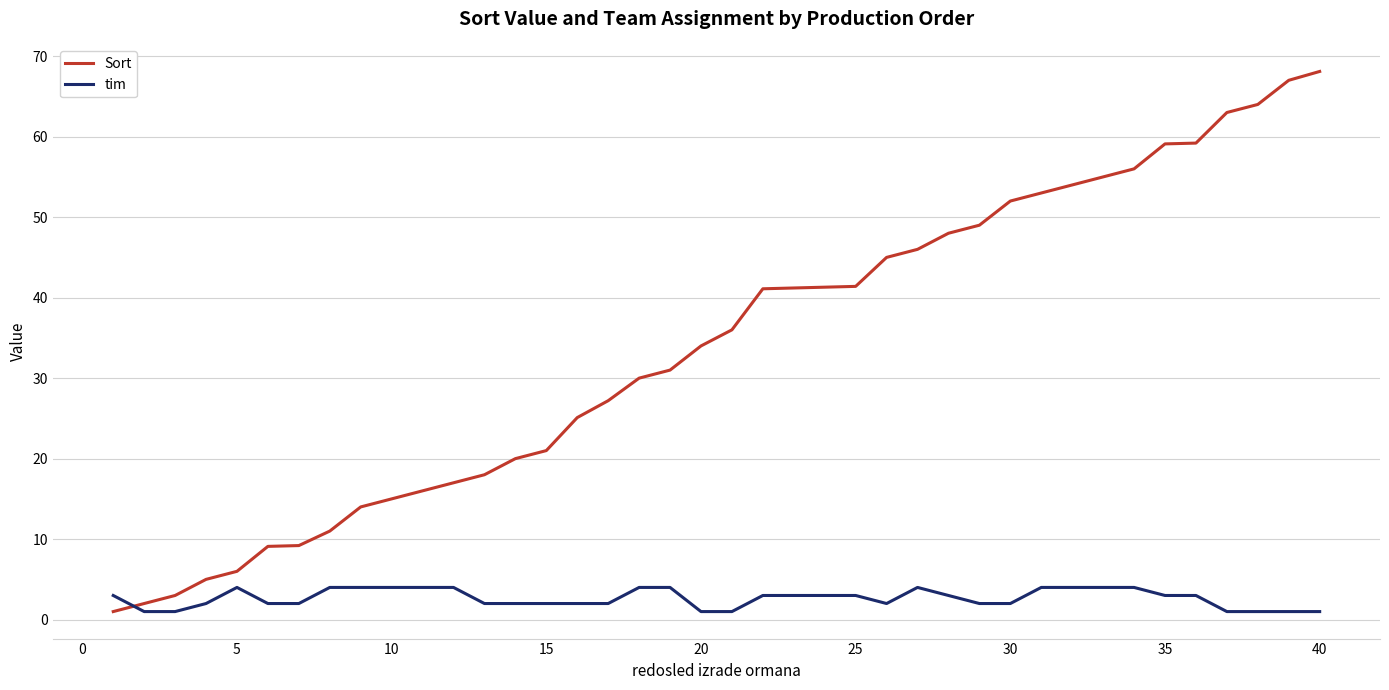

What is the difference between the maximum and minimum values in the tim series?

3.0